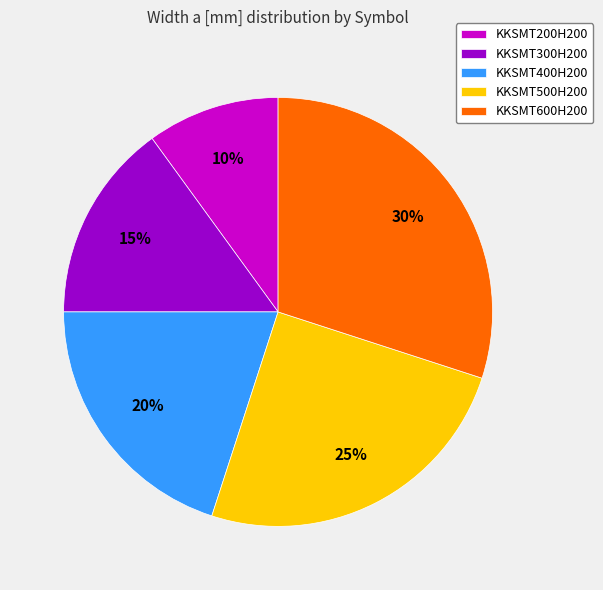

What is the smallest slice in the pie chart?

KKSMT200H200